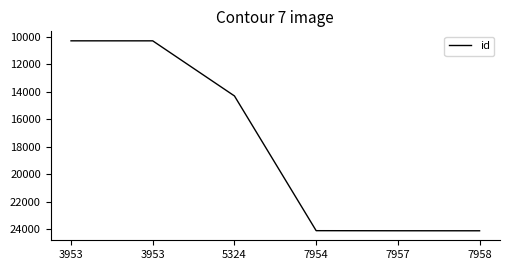

Which category has the highest value across all series?

7958